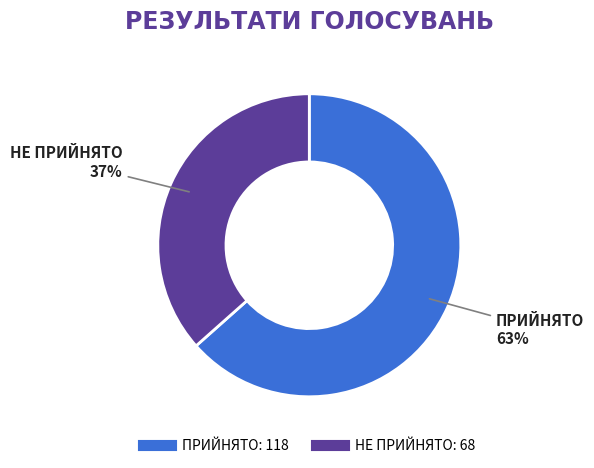

Between НЕ ПРИЙНЯТО and ПРИЙНЯТО, which is larger?

ПРИЙНЯТО